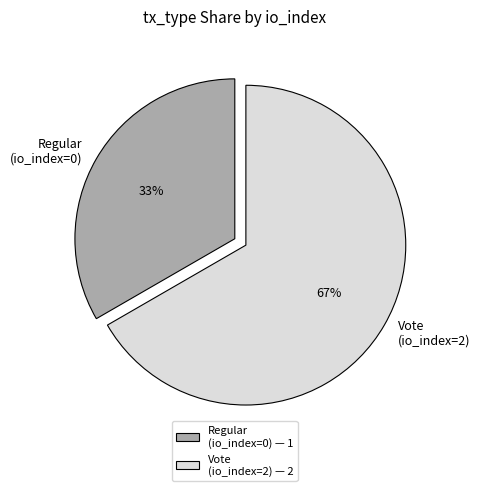

To the nearest percent, what is the combined percentage of Vote and Regular?

100%